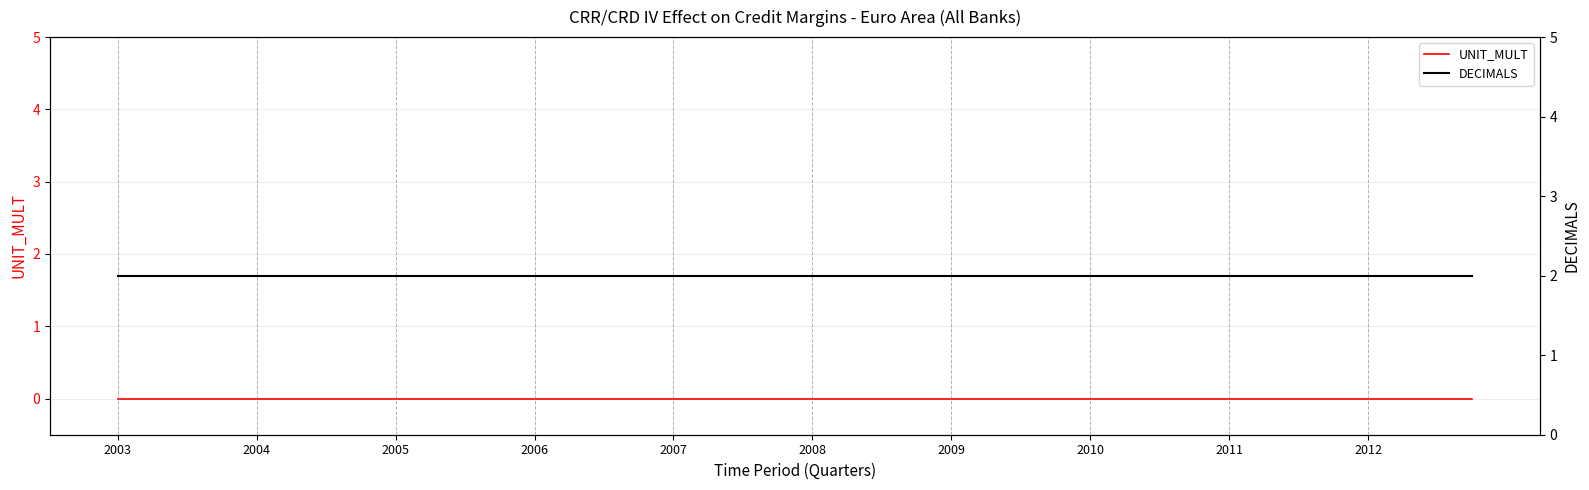

Which has a higher value, 38 or 17?

38